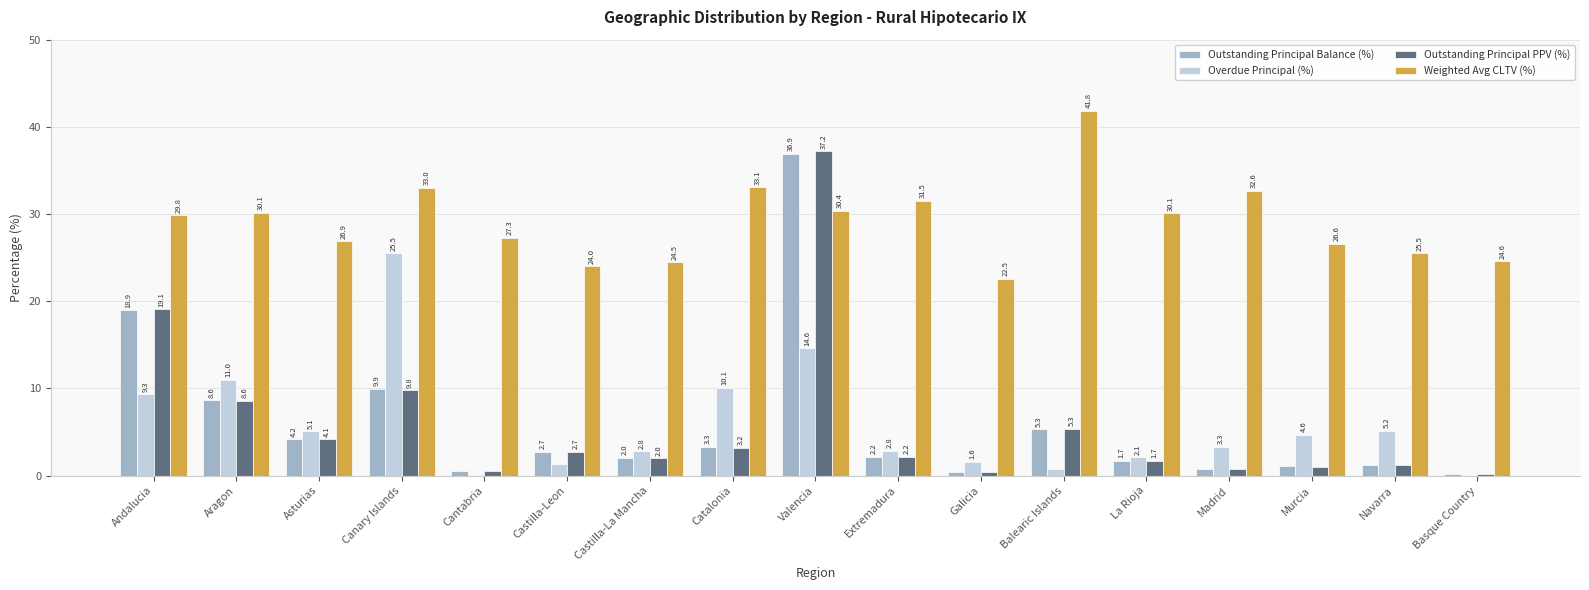

At which label does Overdue Principal (%) reach its peak?

Canary Islands